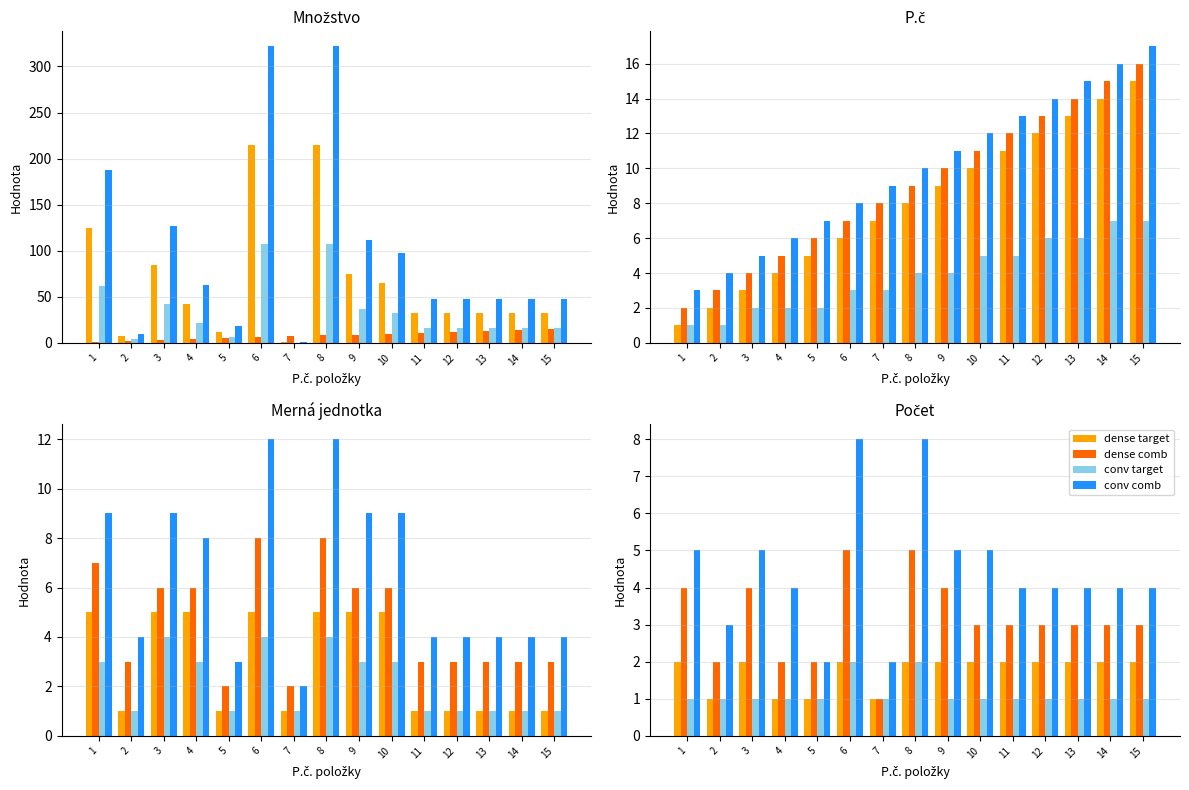

How many values in the conv target series exceed 1?

2